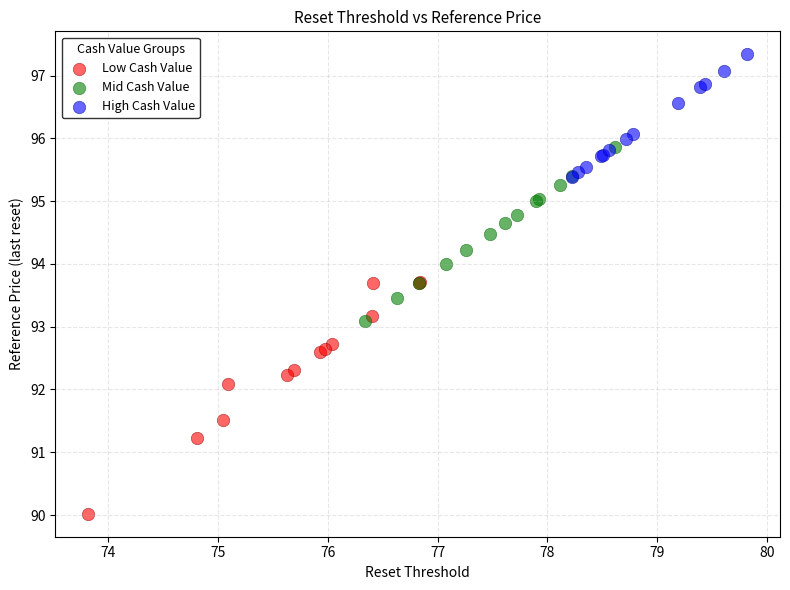

Which series reaches the maximum Y coordinate?

High Cash Value